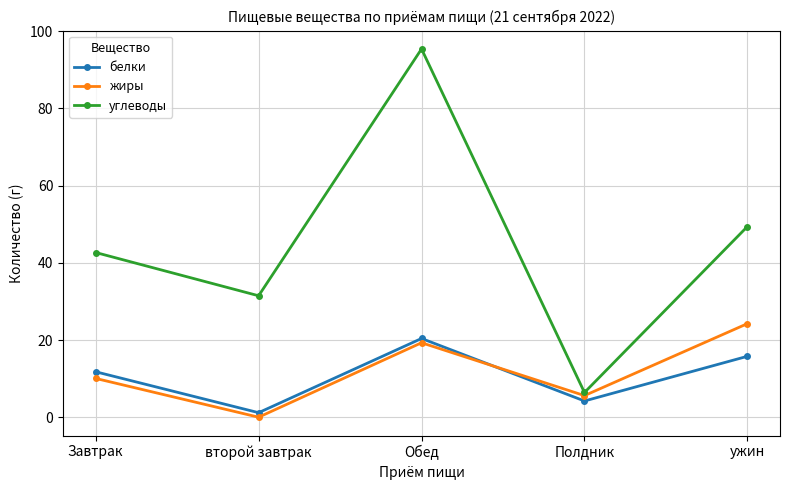

What are all the series names shown in the legend?

белки, жиры, углеводы